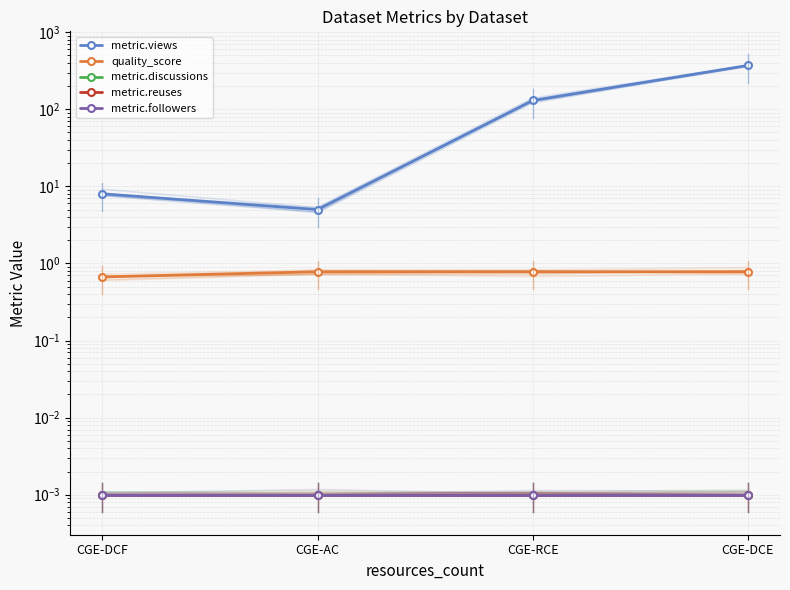

Which series has the largest range (max minus min)?

metric.views